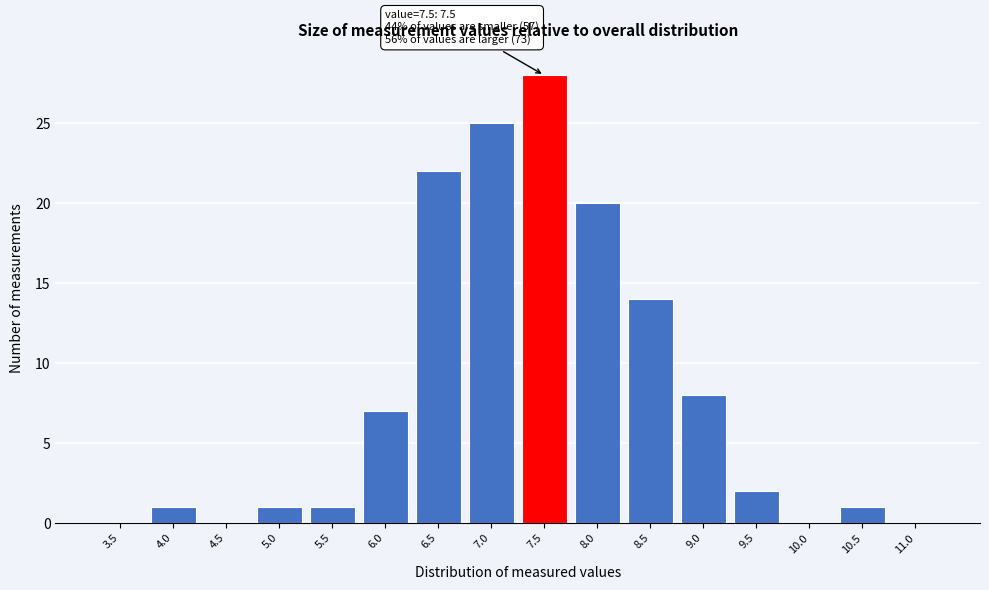

Reading left to right, list all the values displayed in this chart.

3.5=0	4.0=1	4.5=0	5.0=1	5.5=1	6.0=7	6.5=22	7.0=25	7.5=28	8.0=20	8.5=14	9.0=8	9.5=2	10.0=0	10.5=1	11.0=0